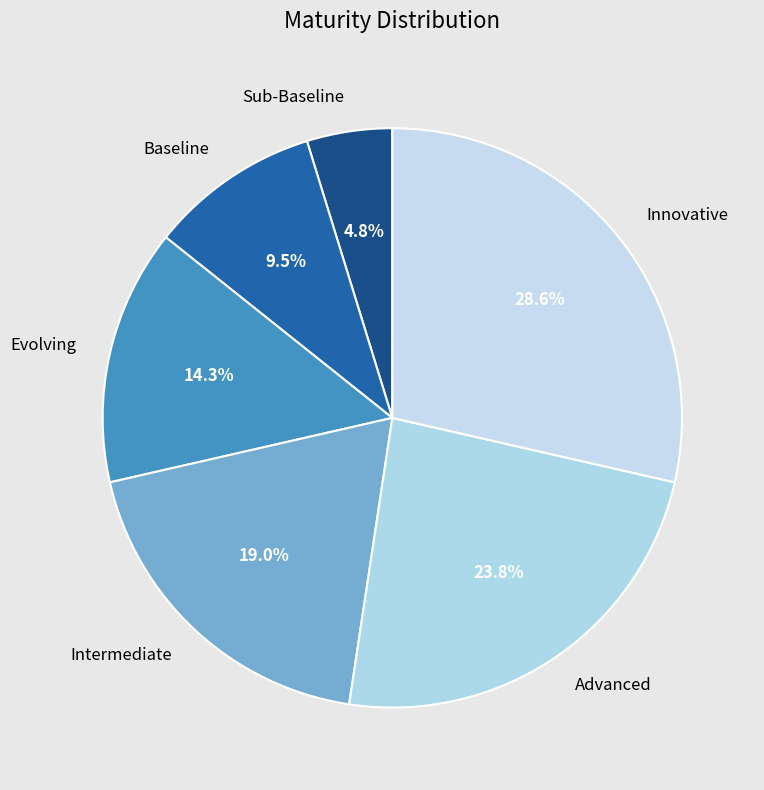

Rank the categories by value from highest to lowest.

Innovative, Advanced, Intermediate, Evolving, Baseline, Sub-Baseline